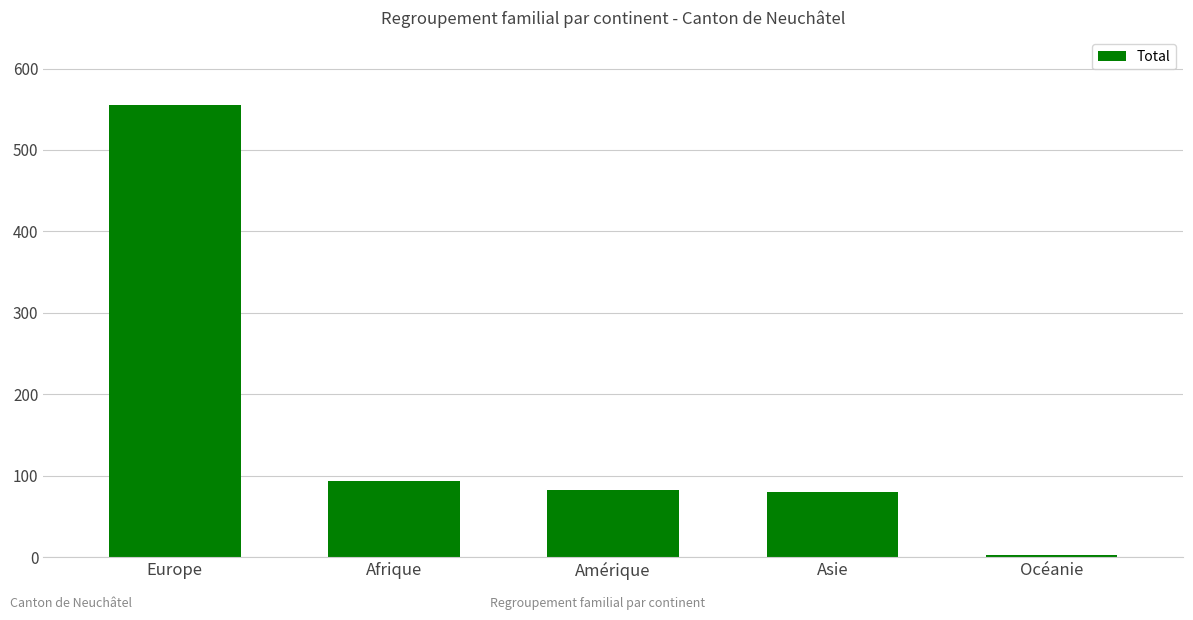

What is the greatest value displayed?

555